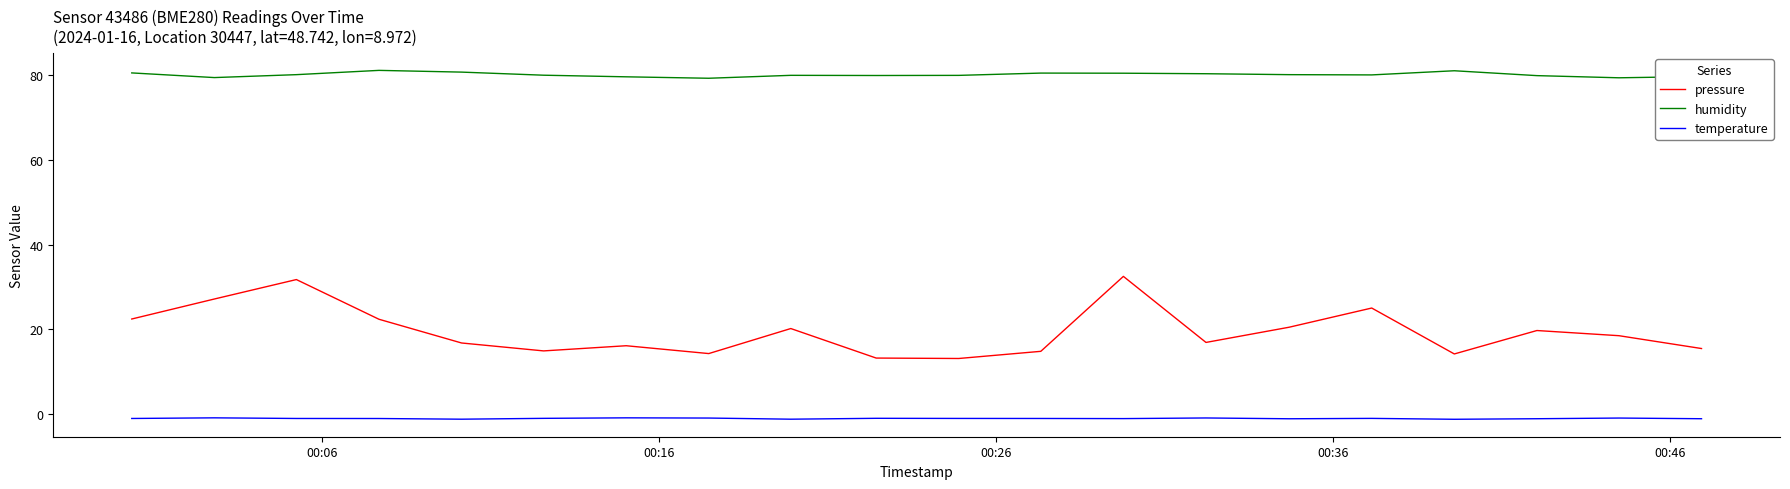

What is the greatest value displayed?

81.1